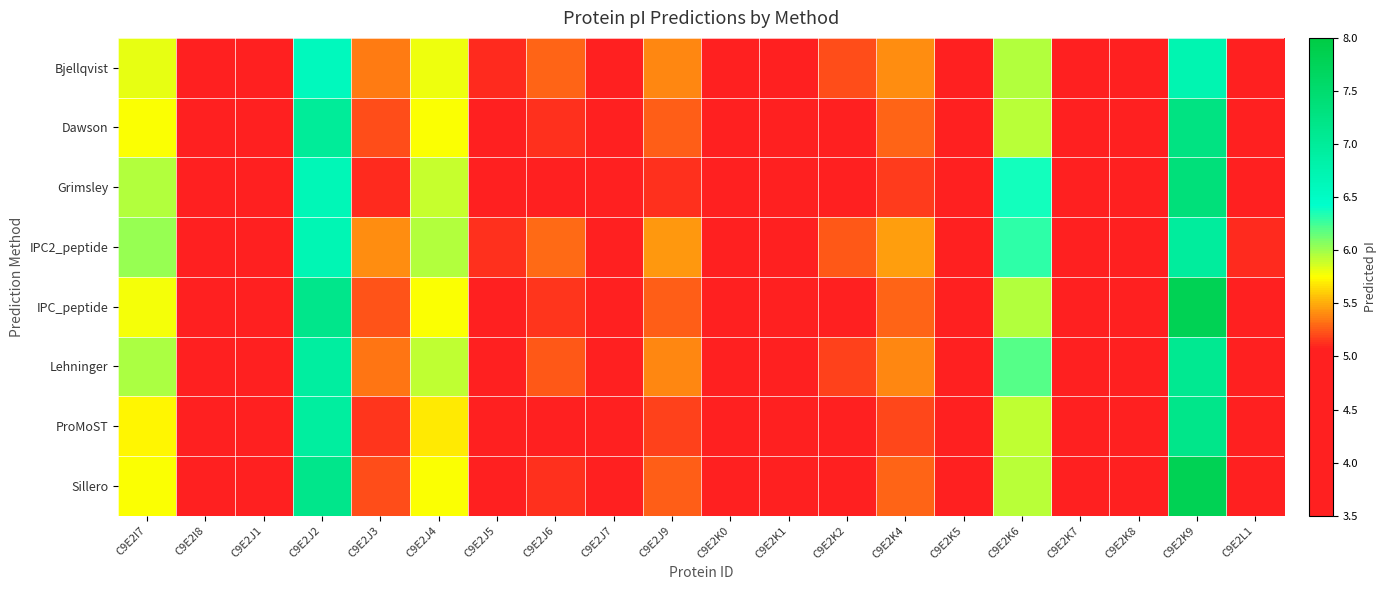

What is the smallest value displayed?

3.6